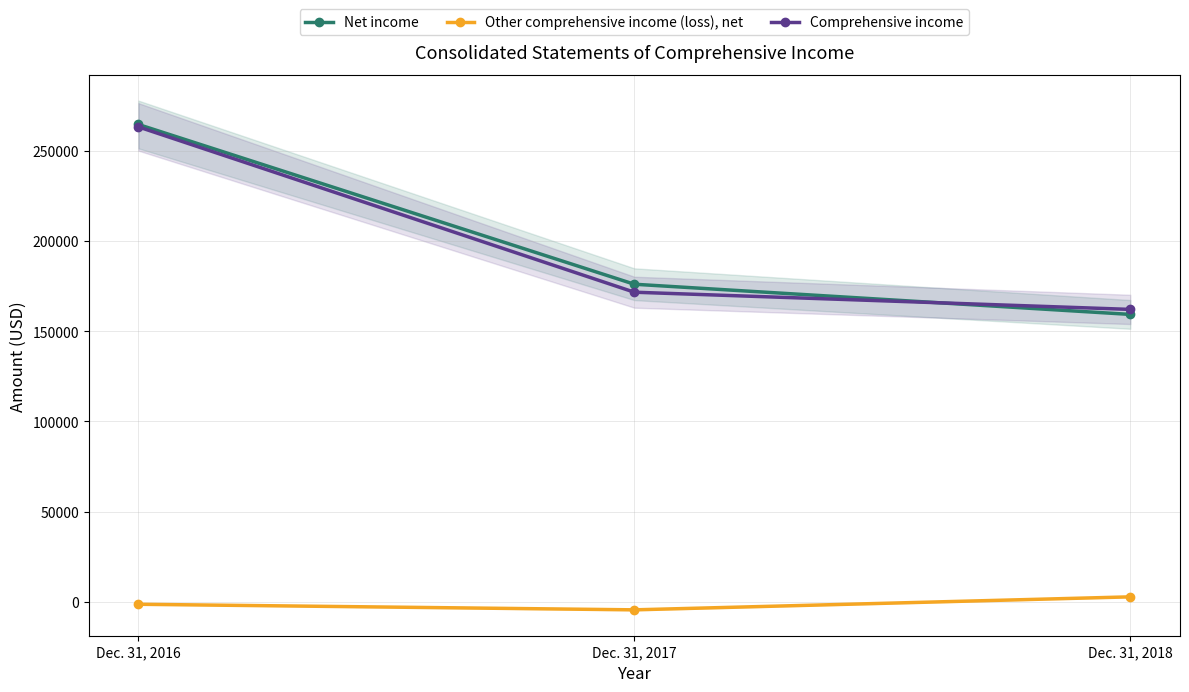

Which category has the lowest value in the Comprehensive income series?

Dec. 31, 2018